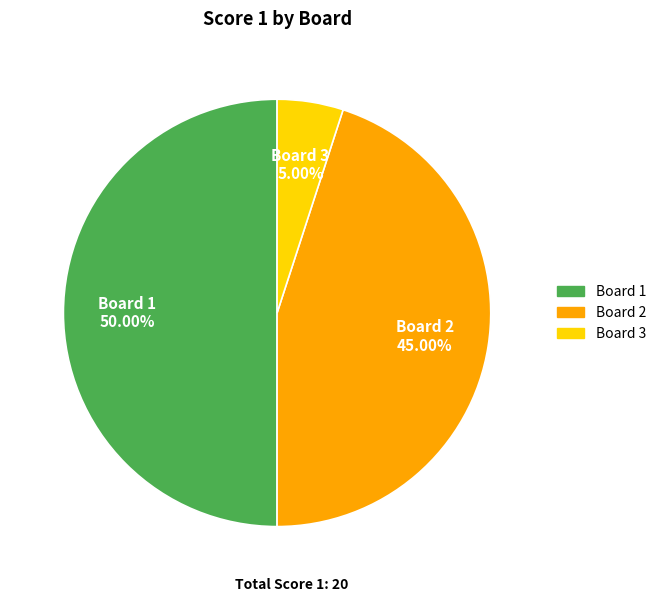

True or false: Board 1 accounts for 50% of the total.

True